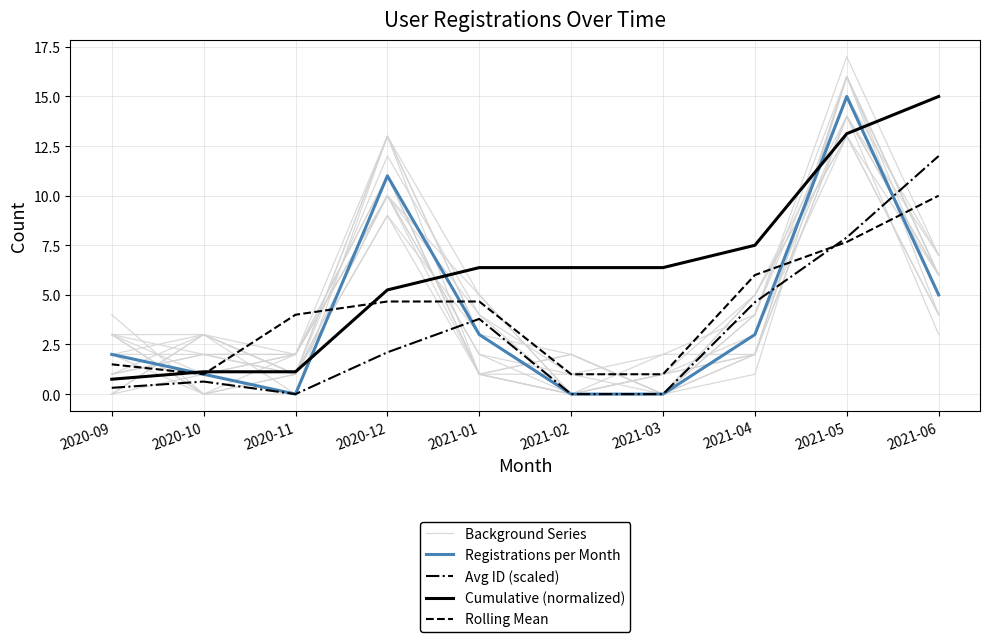

True or false: Registrations per Month and Background Series intersect in this chart.

False